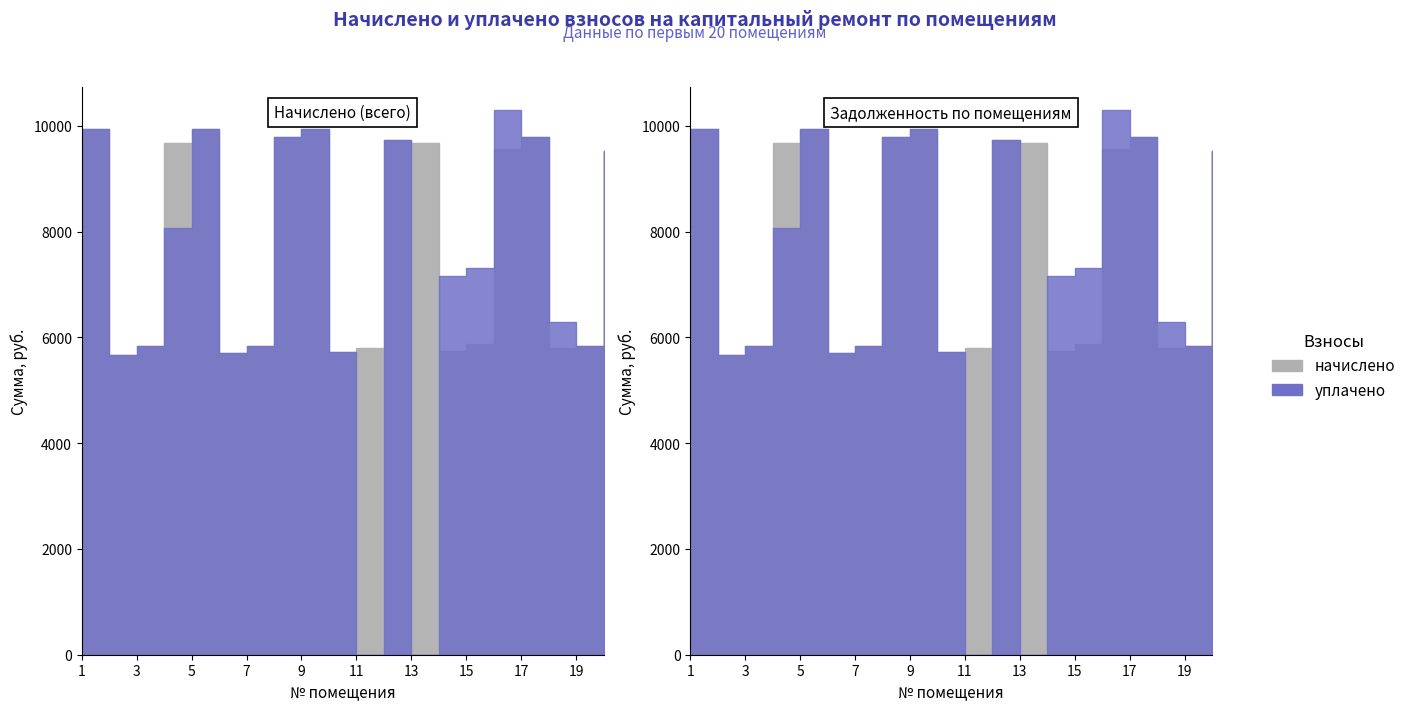

Read the начислено value at 16.

9553.9